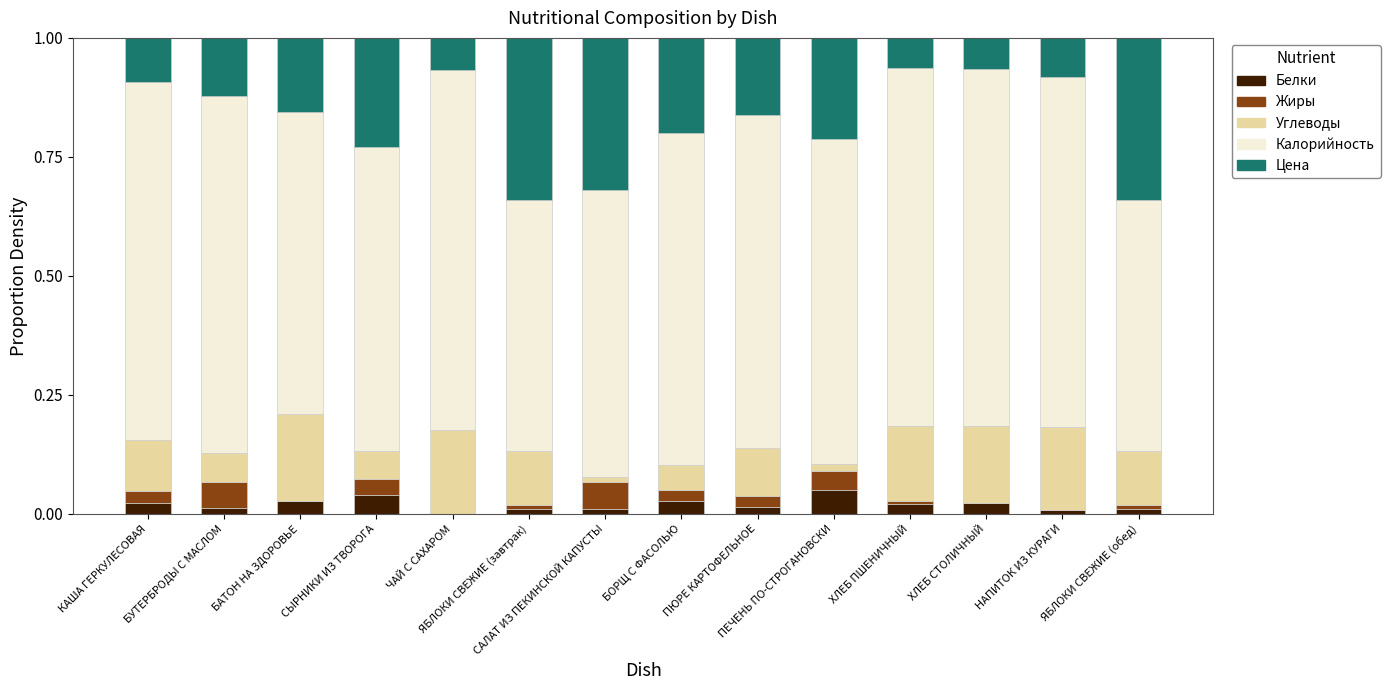

At which label is Калорийность closest to 0?

ЯБЛОКИ СВЕЖИЕ (завтрак)